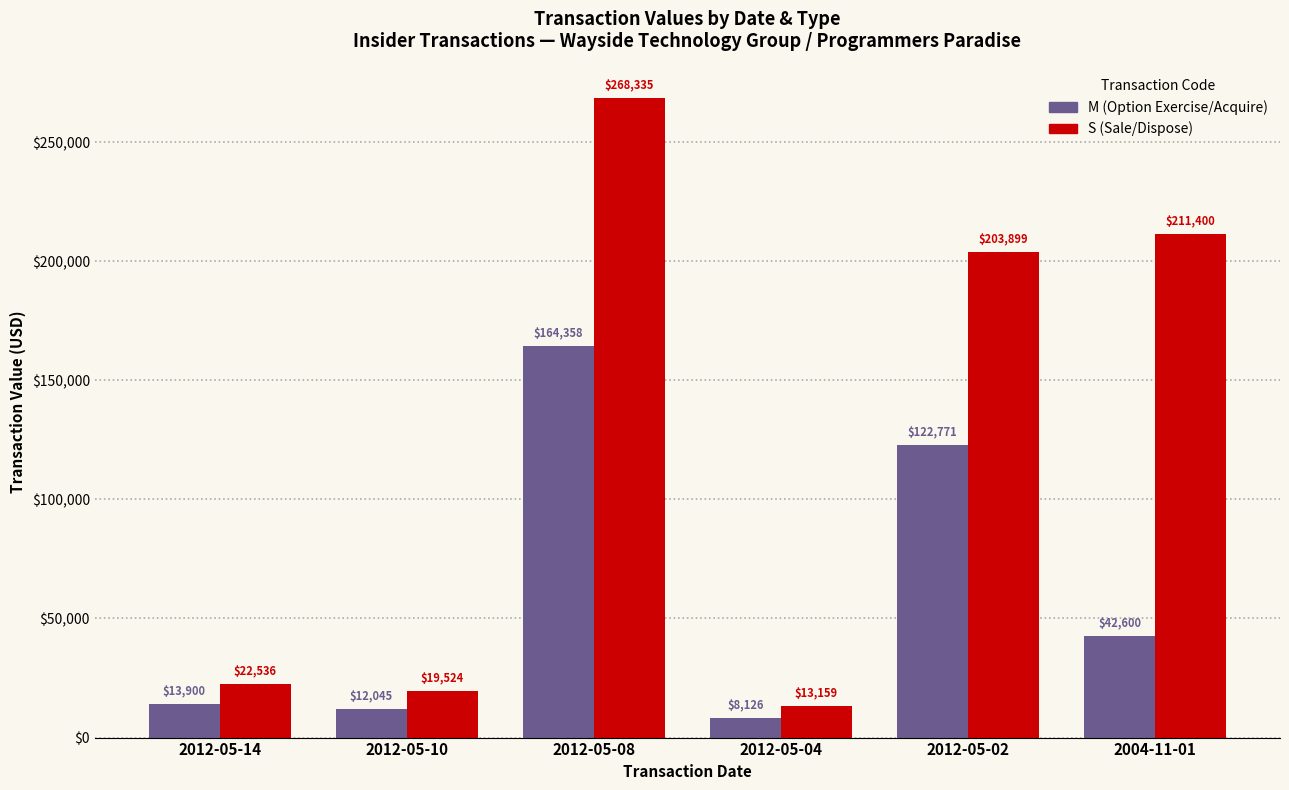

What is the sum of all M (Option Exercise/Acquire) values?

363800